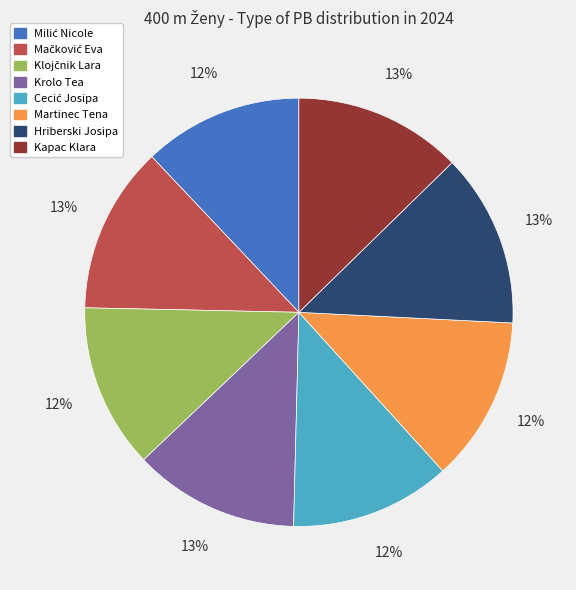

True or false: Kapac Klara accounts for 1% of the total.

False